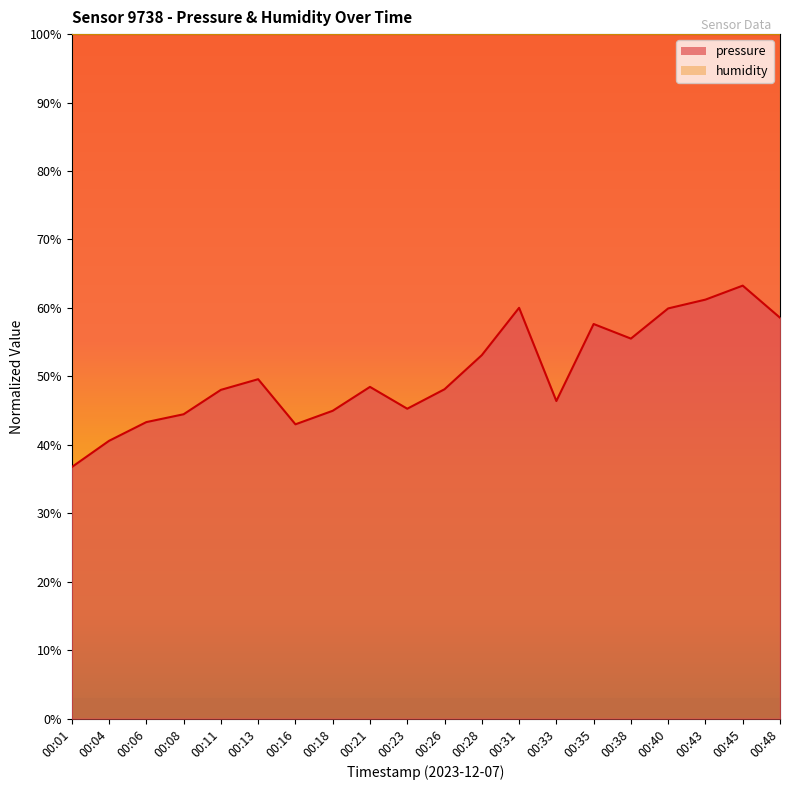

Where is the first local minimum?

00:16